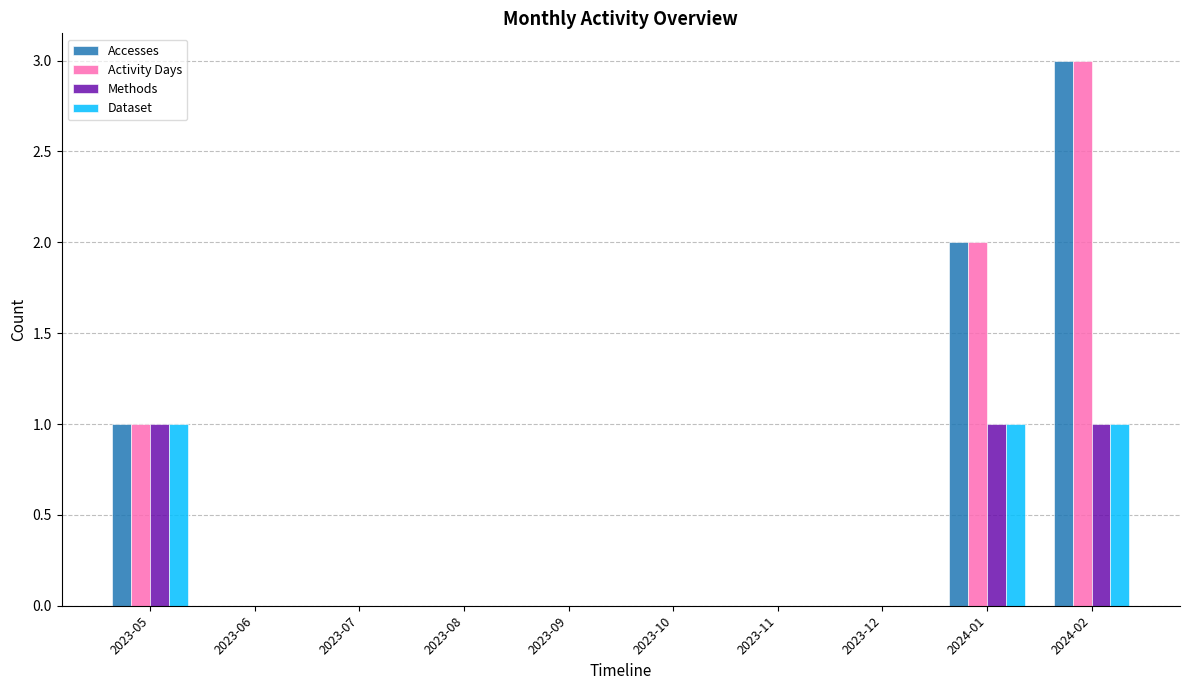

How many groups of bars are there?

10